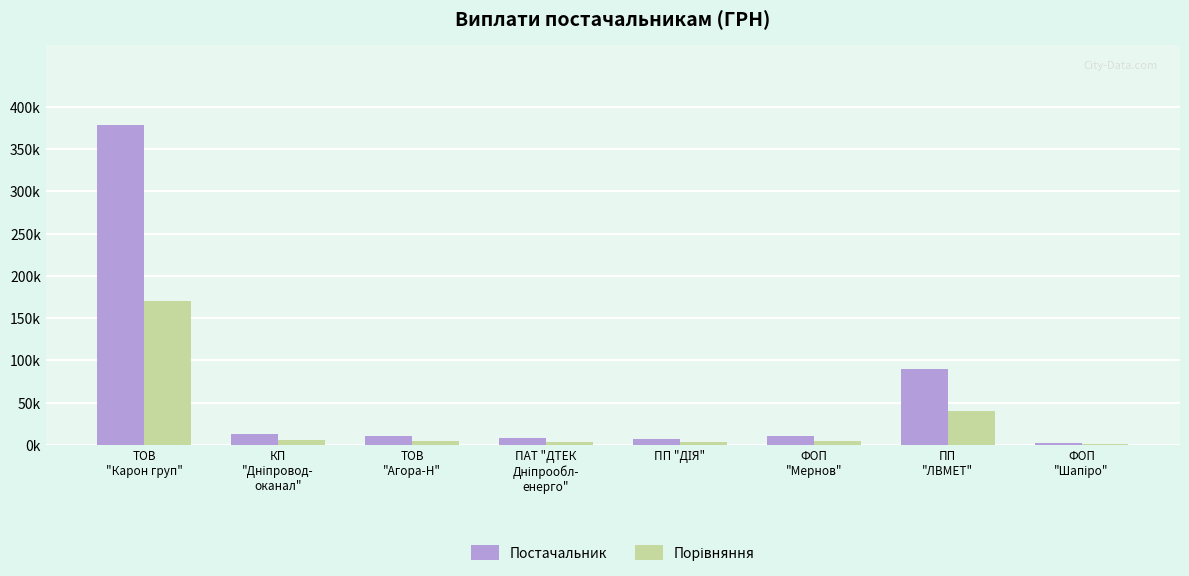

Reading left to right, transcribe all the data shown in this chart.

Постачальник: ТОВ
"Карон груп"=378662.5	КП
"Дніпровод-
оканал"=12653.4	ТОВ
"Агора-Н"=10855.0	ПАТ "ДТЕК
Дніпрообл-
енерго"=8498.2	ПП "ДІЯ"=6855.9	ФОП
"Мернов"=11162.1	ПП
"ЛВМЕТ"=90000.0	ФОП
"Шапіро"=2046.0
Порівняння: ТОВ
"Карон груп"=170398.1	КП
"Дніпровод-
оканал"=5694.0	ТОВ
"Агора-Н"=4884.8	ПАТ "ДТЕК
Дніпрообл-
енерго"=3824.2	ПП "ДІЯ"=3085.2	ФОП
"Мернов"=5022.9	ПП
"ЛВМЕТ"=40500.0	ФОП
"Шапіро"=920.7